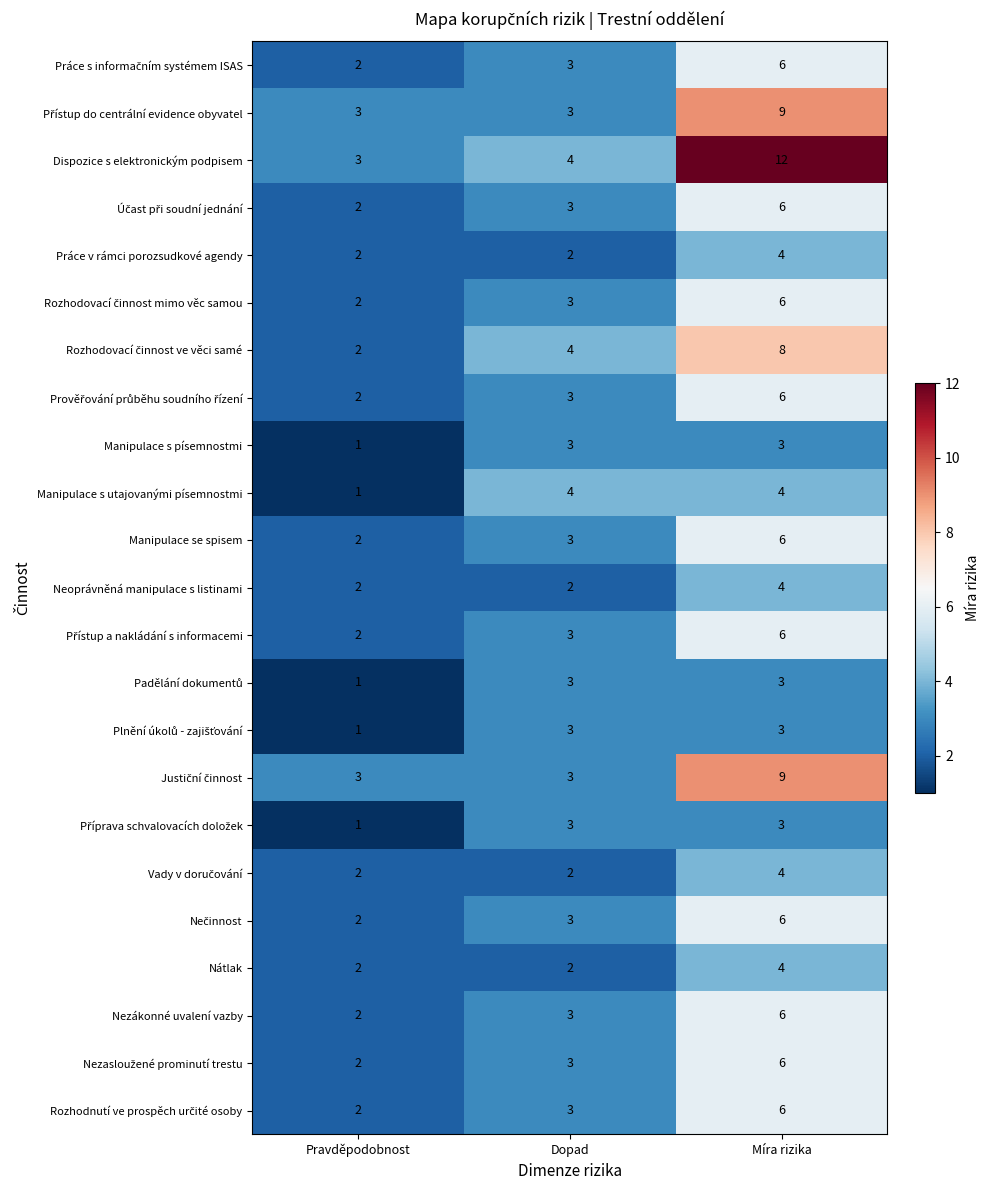

Which series has the largest total across all categories?

Dispozice s elektronickým podpisem